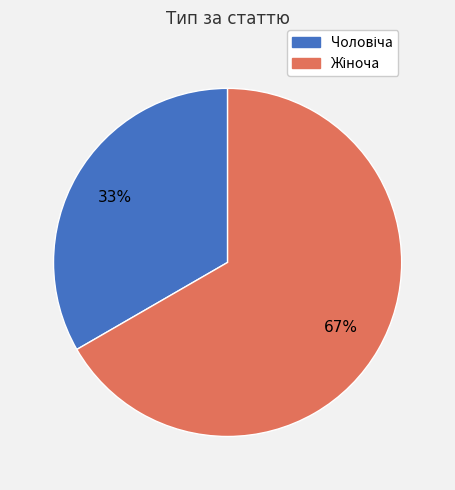

Is there a majority slice in this chart?

Yes